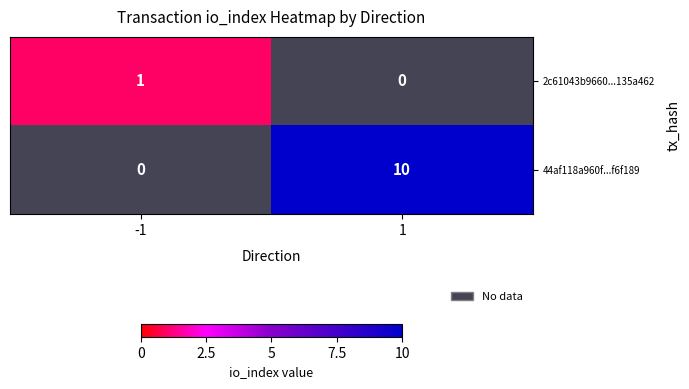

Which category has the lowest value across all series?

-1